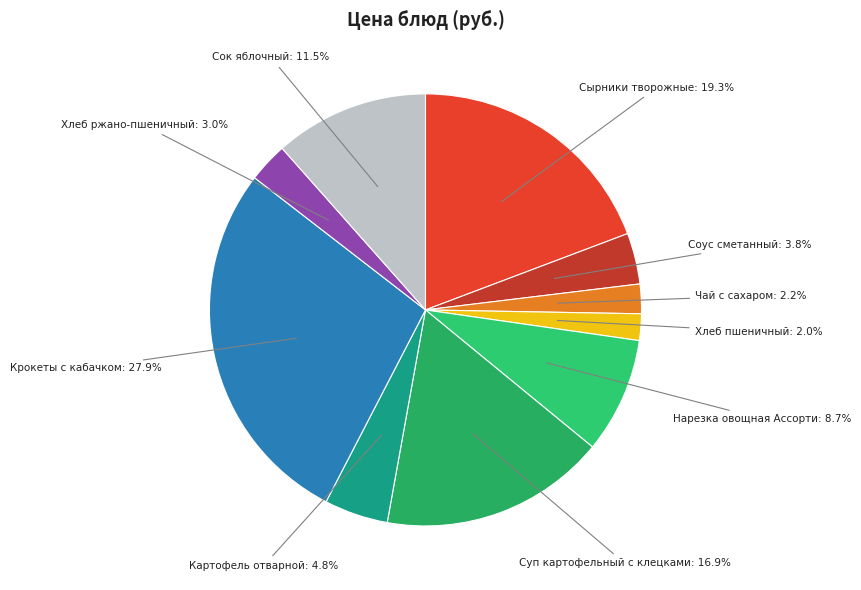

What percentage is the Соус сметанный slice, to the nearest percent?

4%